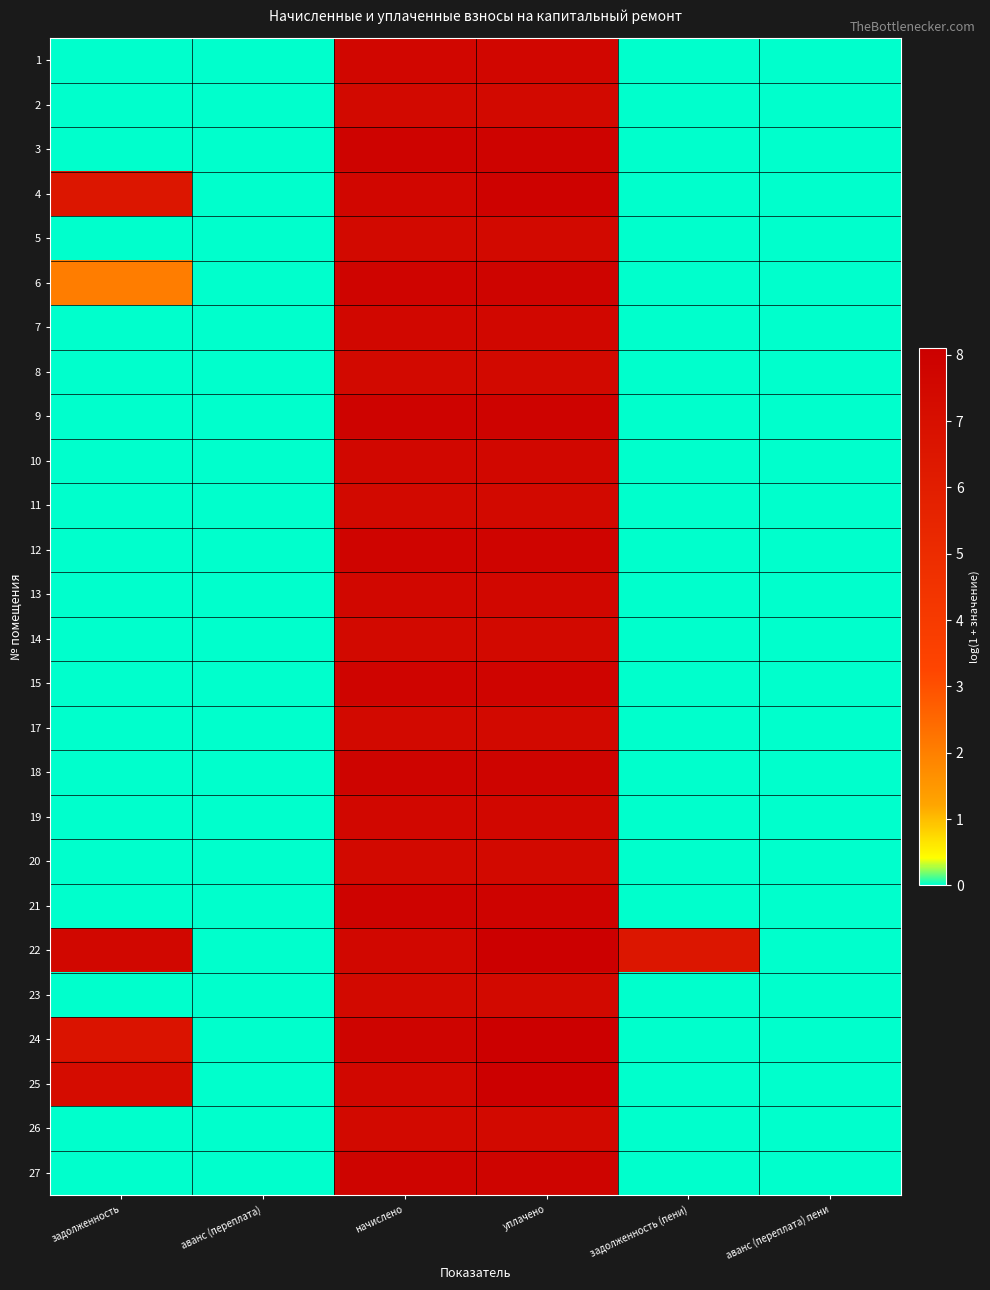

Reading left to right, list all the values displayed in this chart.

1: задолженность=0.0	аванс (переплата)=0.0	начислено=7.6	уплачено=7.6	задолженность (пени)=0.0	аванс (переплата) пени=0.0
2: задолженность=0.0	аванс (переплата)=0.0	начислено=7.4	уплачено=7.4	задолженность (пени)=0.0	аванс (переплата) пени=0.0
3: задолженность=0.0	аванс (переплата)=0.0	начислено=7.8	уплачено=7.8	задолженность (пени)=0.0	аванс (переплата) пени=0.0
4: задолженность=6.5	аванс (переплата)=0.0	начислено=7.6	уплачено=7.9	задолженность (пени)=0.0	аванс (переплата) пени=0.0
5: задолженность=0.0	аванс (переплата)=0.0	начислено=7.4	уплачено=7.4	задолженность (пени)=0.0	аванс (переплата) пени=0.0
6: задолженность=2.1	аванс (переплата)=0.0	начислено=7.8	уплачено=7.8	задолженность (пени)=0.0	аванс (переплата) пени=0.0
7: задолженность=0.0	аванс (переплата)=0.0	начислено=7.6	уплачено=7.6	задолженность (пени)=0.0	аванс (переплата) пени=0.0
8: задолженность=0.0	аванс (переплата)=0.0	начислено=7.5	уплачено=7.5	задолженность (пени)=0.0	аванс (переплата) пени=0.0
9: задолженность=0.0	аванс (переплата)=0.0	начислено=7.9	уплачено=7.9	задолженность (пени)=0.0	аванс (переплата) пени=0.0
10: задолженность=0.0	аванс (переплата)=0.0	начислено=7.6	уплачено=7.6	задолженность (пени)=0.0	аванс (переплата) пени=0.0
11: задолженность=0.0	аванс (переплата)=0.0	начислено=7.5	уплачено=7.5	задолженность (пени)=0.0	аванс (переплата) пени=0.0
12: задолженность=0.0	аванс (переплата)=0.0	начислено=7.8	уплачено=7.8	задолженность (пени)=0.0	аванс (переплата) пени=0.0
13: задолженность=0.0	аванс (переплата)=0.0	начислено=7.6	уплачено=7.6	задолженность (пени)=0.0	аванс (переплата) пени=0.0
14: задолженность=0.0	аванс (переплата)=0.0	начислено=7.5	уплачено=7.5	задолженность (пени)=0.0	аванс (переплата) пени=0.0
15: задолженность=0.0	аванс (переплата)=0.0	начислено=7.8	уплачено=7.8	задолженность (пени)=0.0	аванс (переплата) пени=0.0
17: задолженность=0.0	аванс (переплата)=0.0	начислено=7.4	уплачено=7.4	задолженность (пени)=0.0	аванс (переплата) пени=0.0
18: задолженность=0.0	аванс (переплата)=0.0	начислено=7.8	уплачено=7.8	задолженность (пени)=0.0	аванс (переплата) пени=0.0
19: задолженность=0.0	аванс (переплата)=0.0	начислено=7.6	уплачено=7.6	задолженность (пени)=0.0	аванс (переплата) пени=0.0
20: задолженность=0.0	аванс (переплата)=0.0	начислено=7.5	уплачено=7.5	задолженность (пени)=0.0	аванс (переплата) пени=0.0
21: задолженность=0.0	аванс (переплата)=0.0	начислено=7.8	уплачено=7.8	задолженность (пени)=0.0	аванс (переплата) пени=0.0
22: задолженность=7.6	аванс (переплата)=0.0	начислено=7.6	уплачено=8.1	задолженность (пени)=6.5	аванс (переплата) пени=0.0
23: задолженность=0.0	аванс (переплата)=0.0	начислено=7.5	уплачено=7.5	задолженность (пени)=0.0	аванс (переплата) пени=0.0
24: задолженность=6.7	аванс (переплата)=0.0	начислено=7.8	уплачено=8.1	задолженность (пени)=0.0	аванс (переплата) пени=0.0
25: задолженность=7.2	аванс (переплата)=0.0	начислено=7.6	уплачено=8.1	задолженность (пени)=0.0	аванс (переплата) пени=0.0
26: задолженность=0.0	аванс (переплата)=0.0	начислено=7.5	уплачено=7.5	задолженность (пени)=0.0	аванс (переплата) пени=0.0
27: задолженность=0.0	аванс (переплата)=0.0	начислено=7.8	уплачено=7.8	задолженность (пени)=0.0	аванс (переплата) пени=0.0